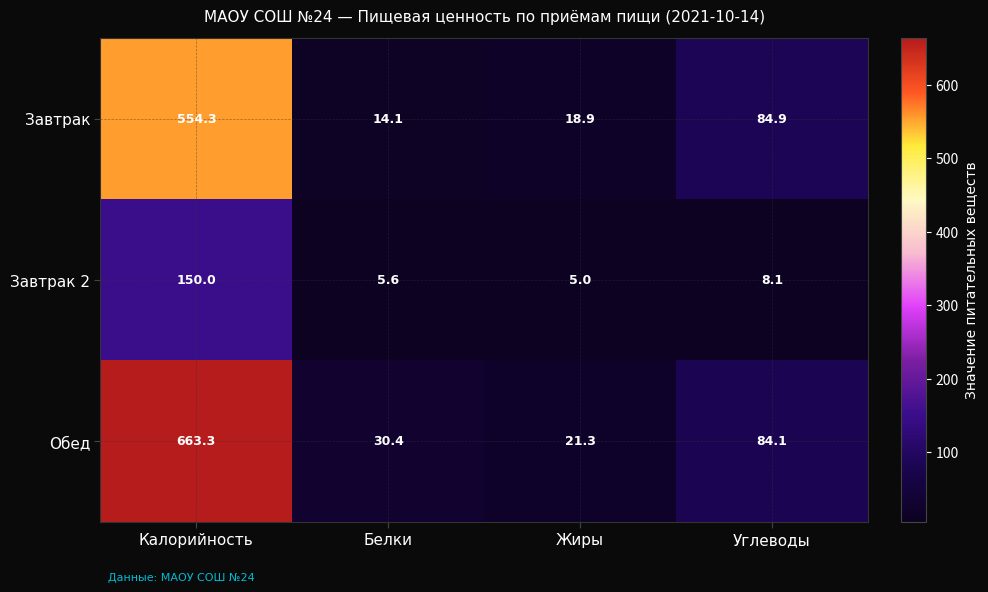

List the series in order of their peak value, lowest first.

Завтрак 2, Завтрак, Обед